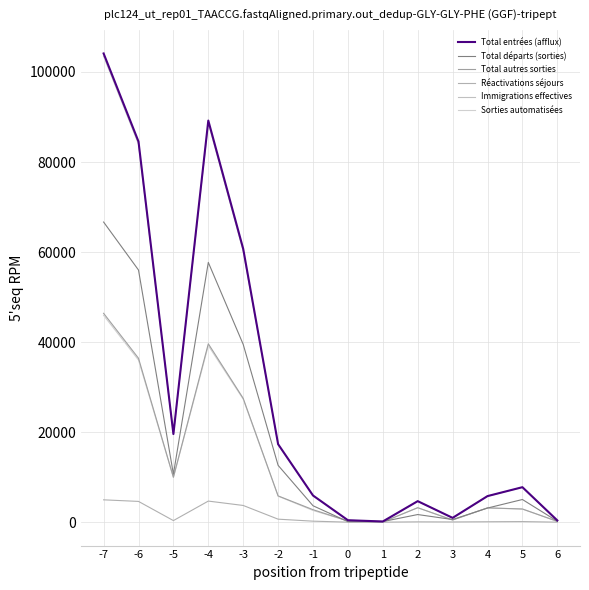

Which series has the widest spread of values?

Total entrées (afflux)